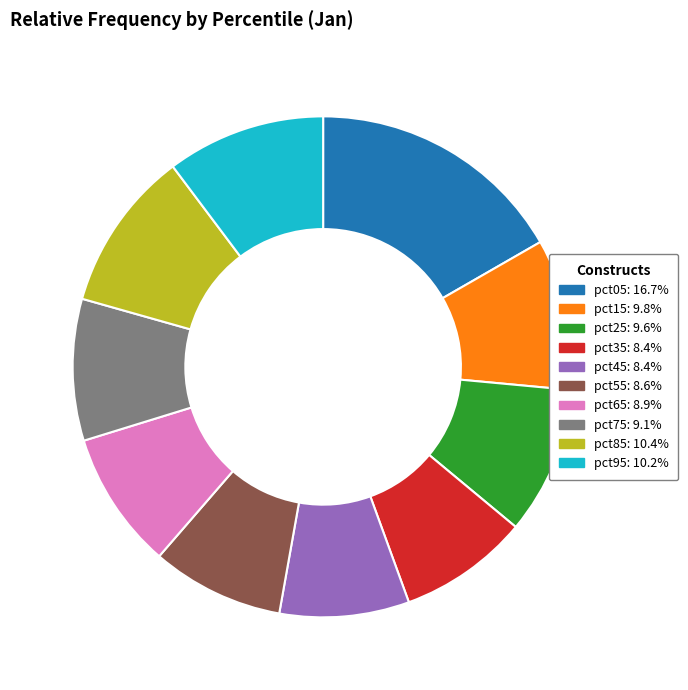

How many segments does this pie chart have?

10